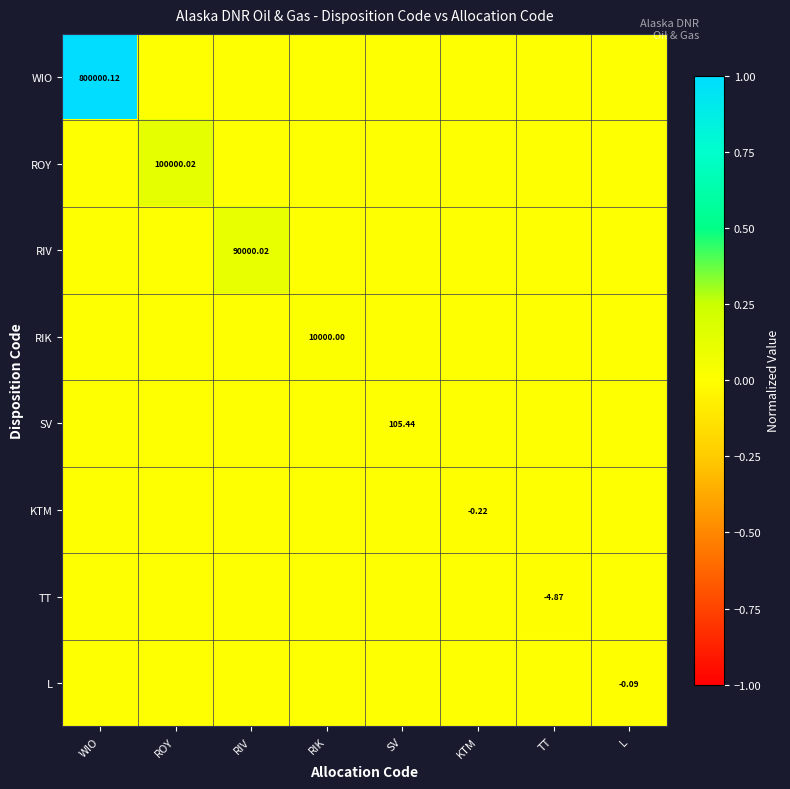

Which series changed the most between WIO and RIK?

WIO